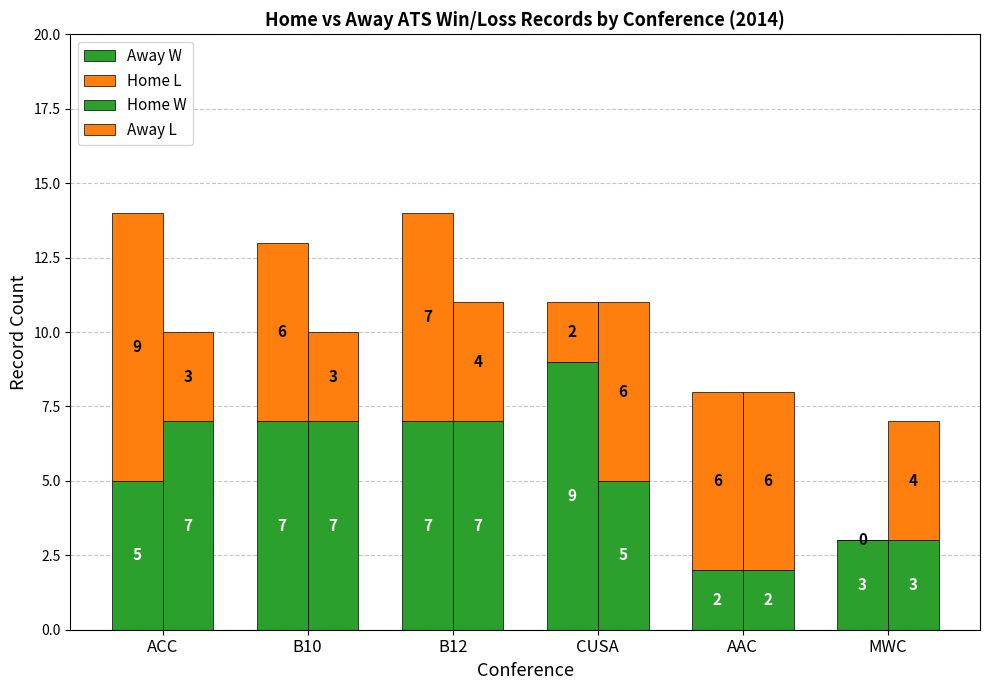

Which series has the widest spread of values?

Home L